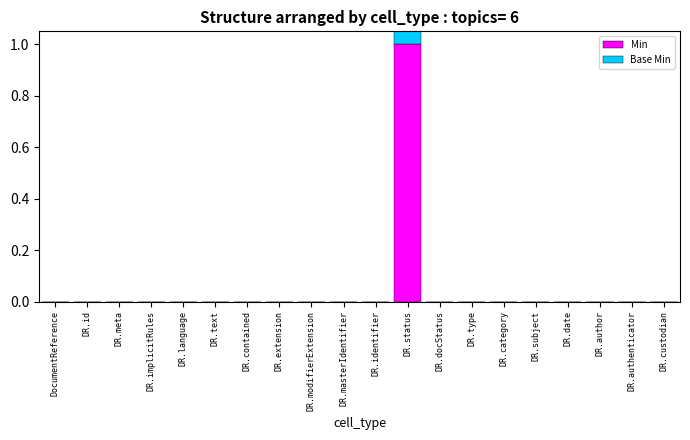

How many groups of bars are there?

20